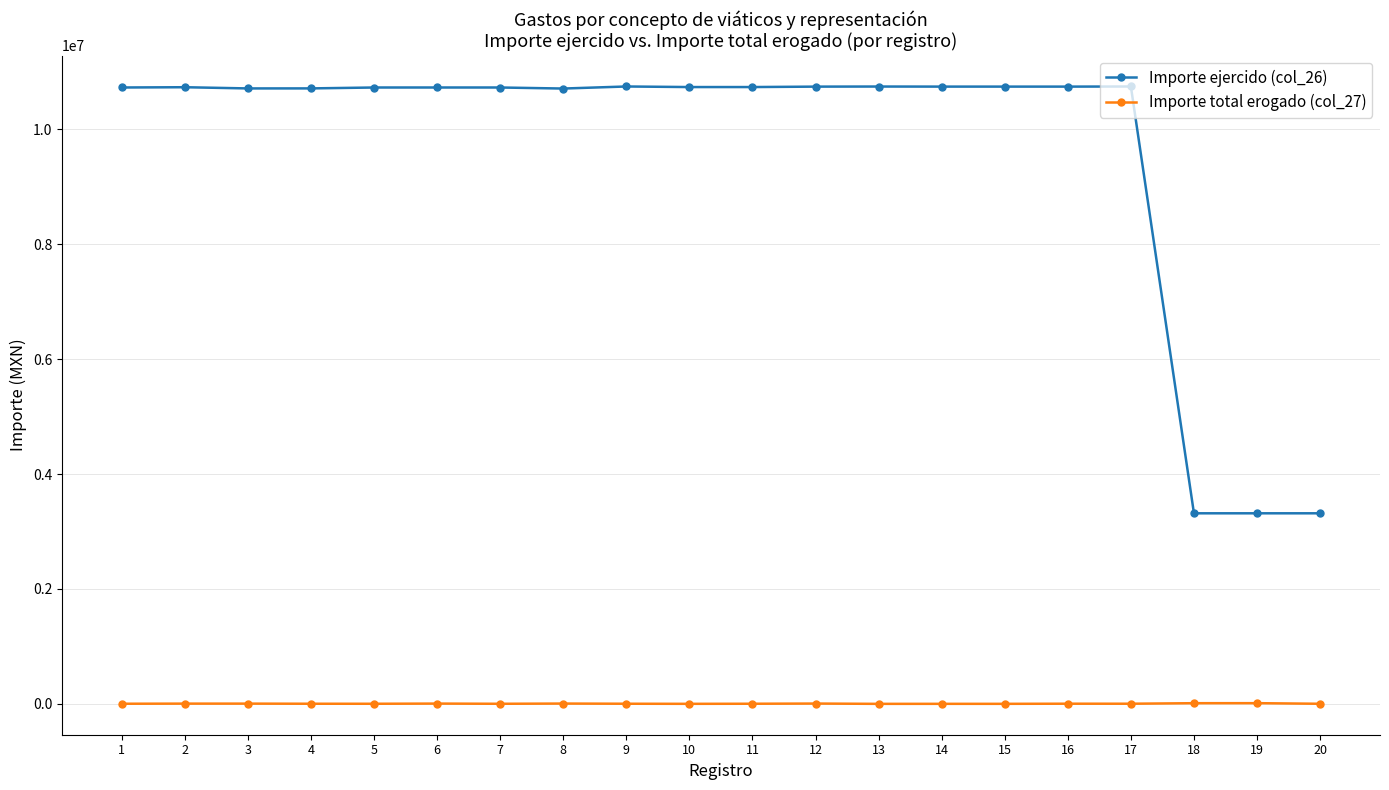

Which series has the widest spread of values?

Importe ejercido (col_26)